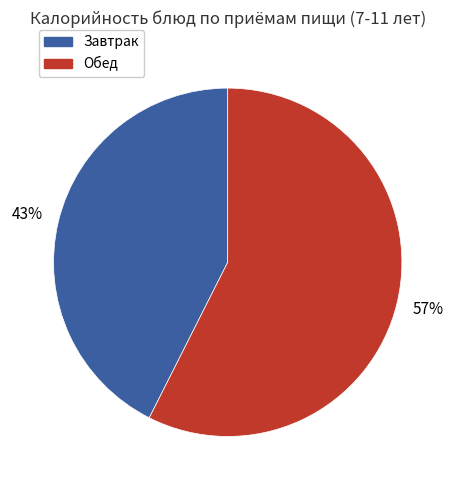

Is there a majority slice in this chart?

Yes